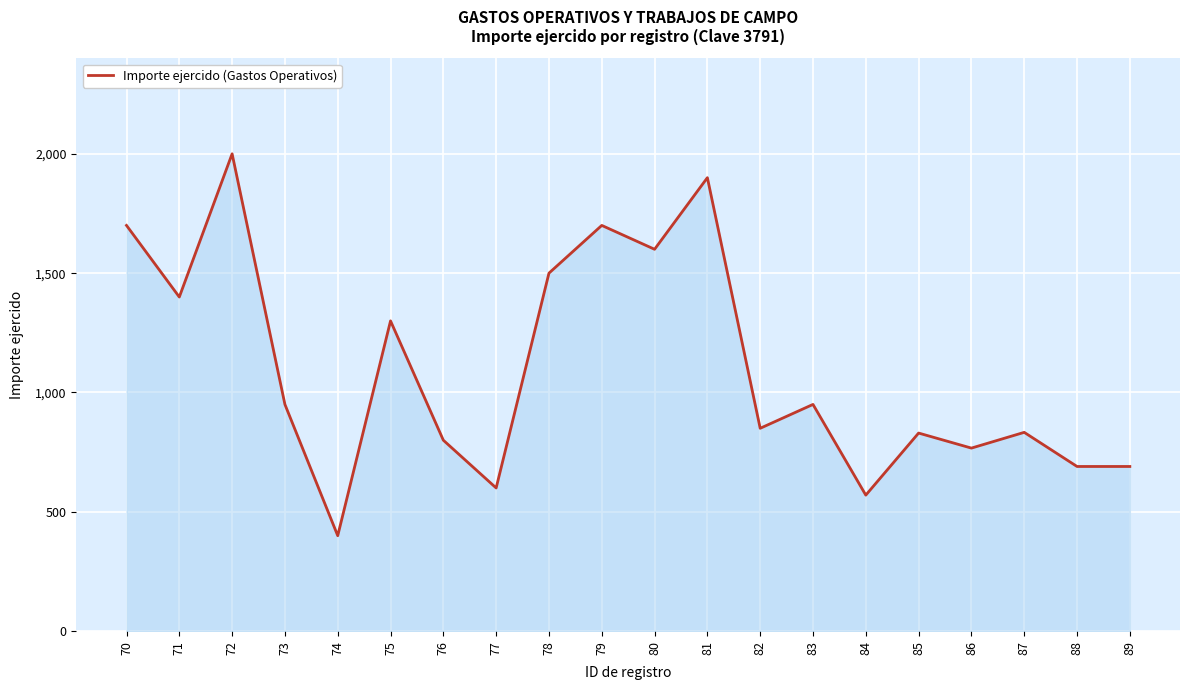

What is the change in value from 70 to 78?

-200